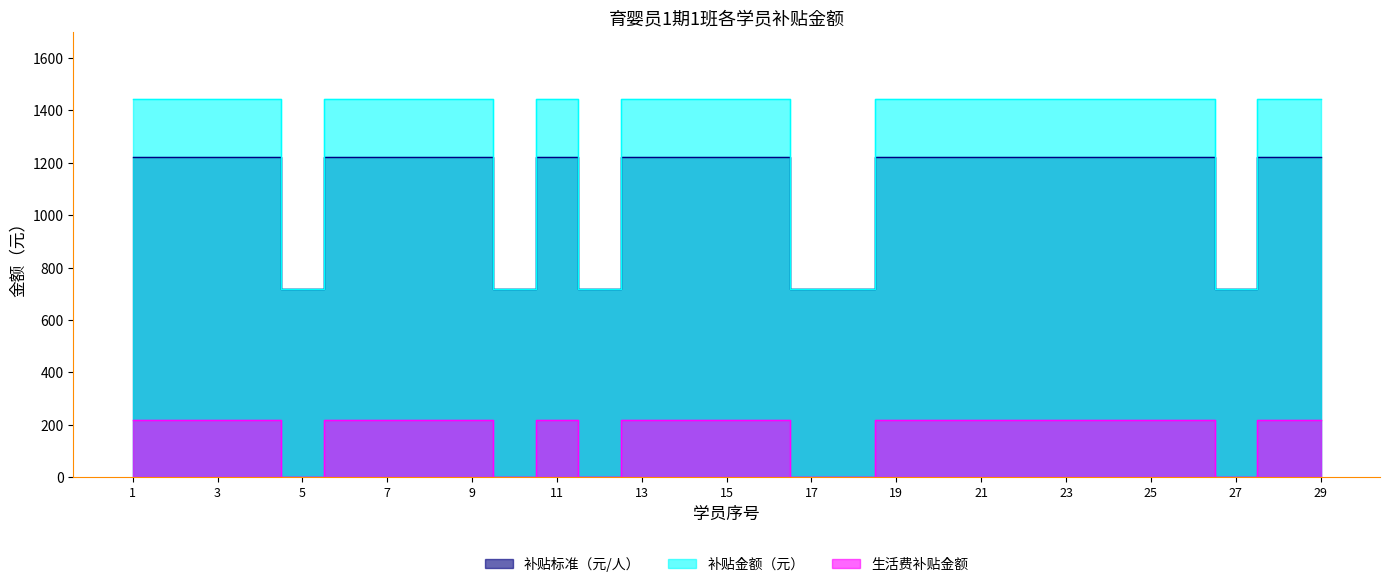

How many lines are shown in the chart?

3